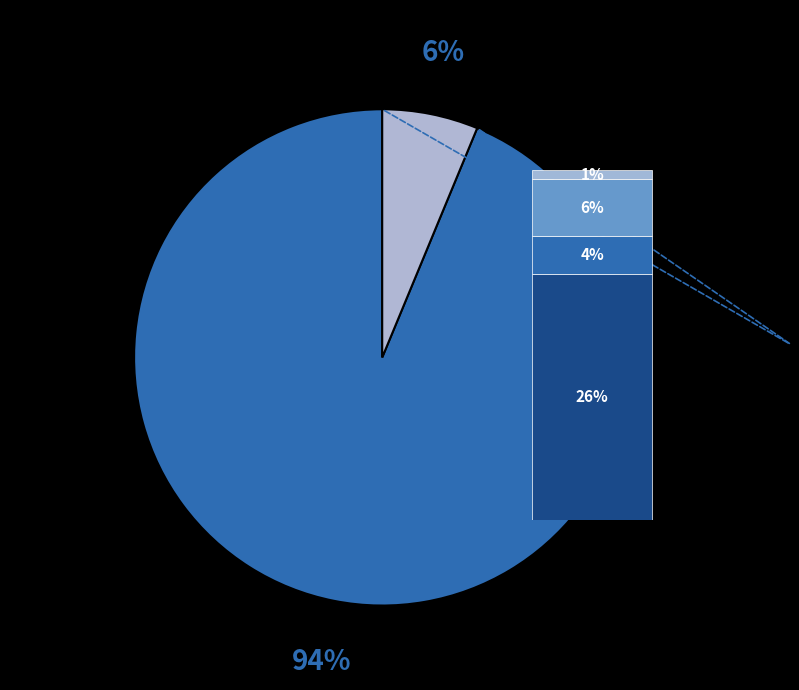

To the nearest percent, what portion does OPUS4-6200 represent?

6%